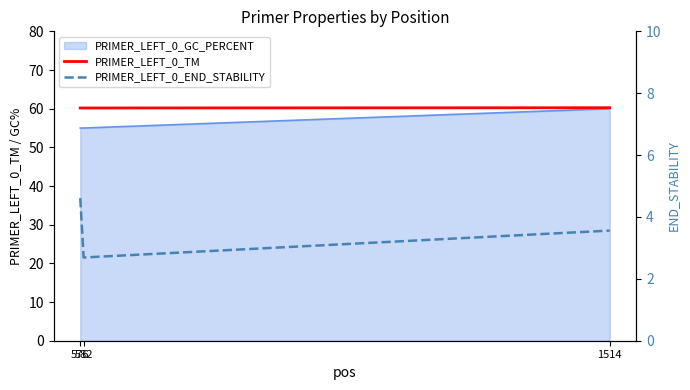

What is the total value across all series at 1514?

63.8